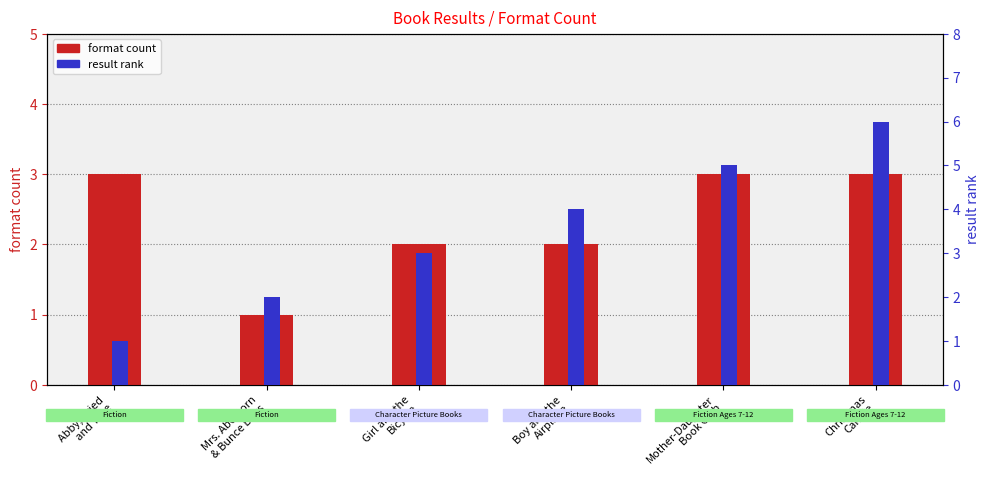

What is the highest value of the format count series?

3